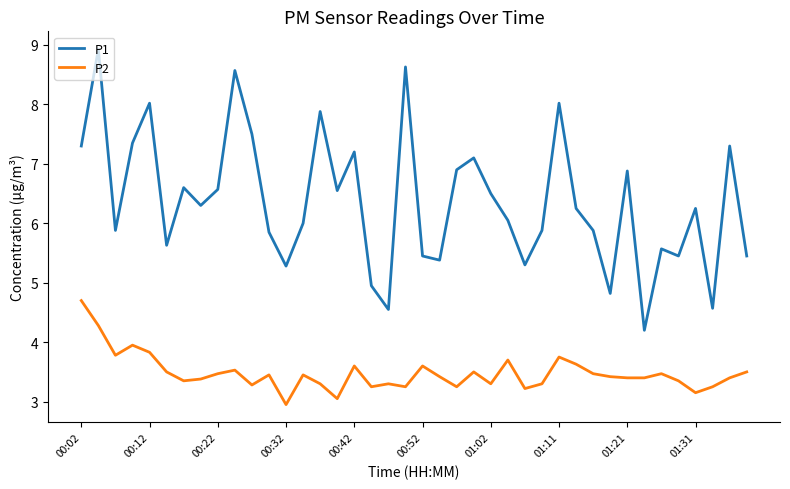

What is the smallest value displayed?

3.0